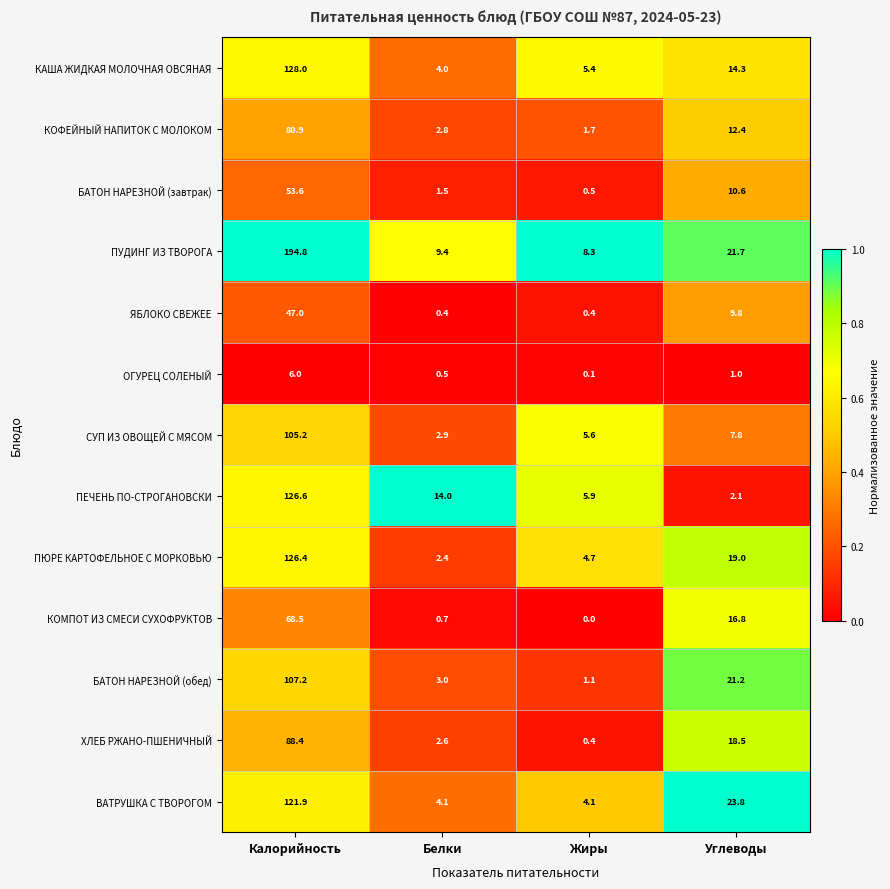

What is the sum of all ПЮРЕ КАРТОФЕЛЬНОЕ С МОРКОВЬЮ values?

152.5